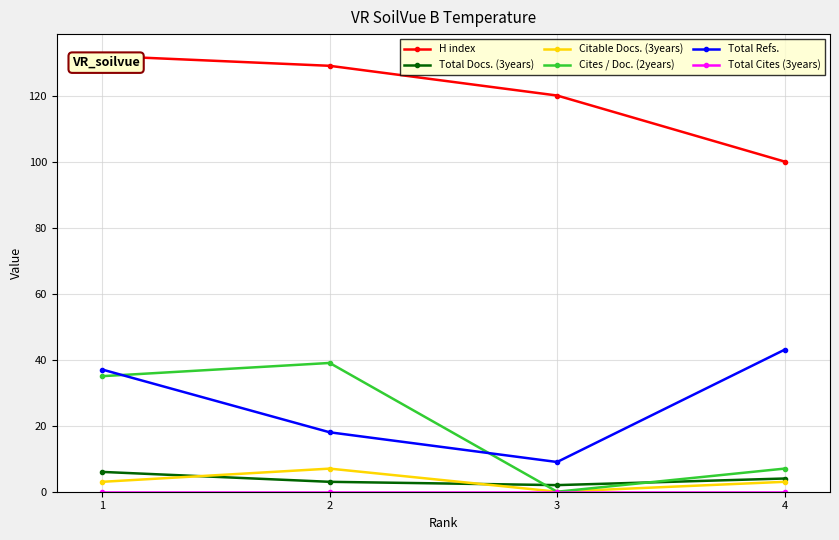

What is the sum of the Citable Docs. (3years) values at 4 and 2?

10